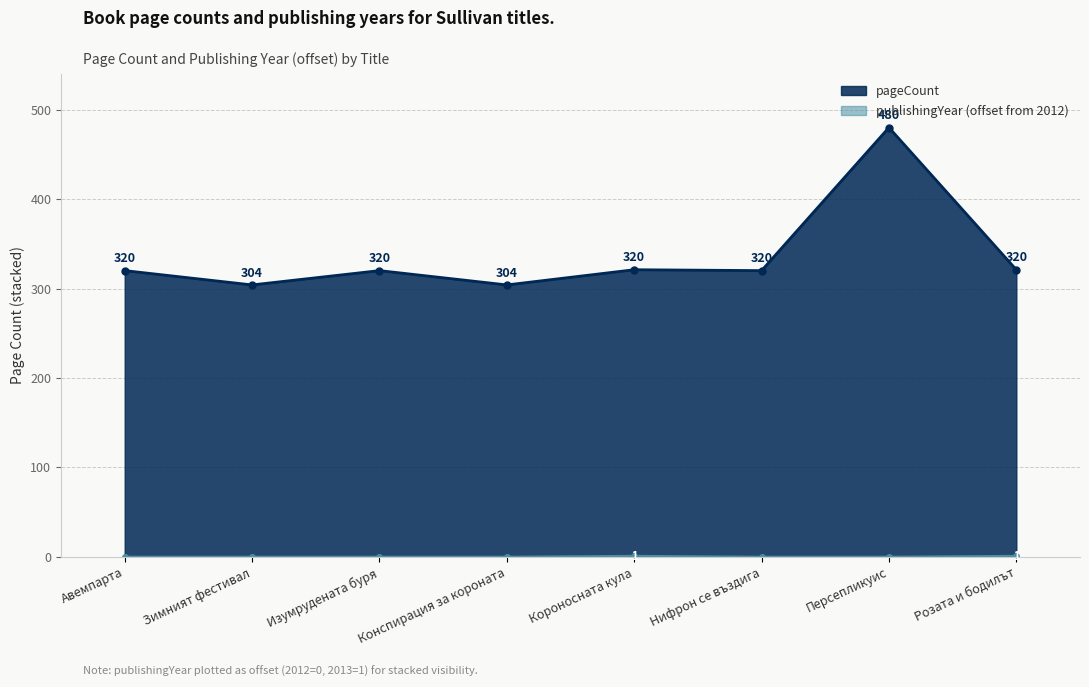

What is the sum of the publishingYear values at Нифрон се въздига and Розата и бодилът?

1